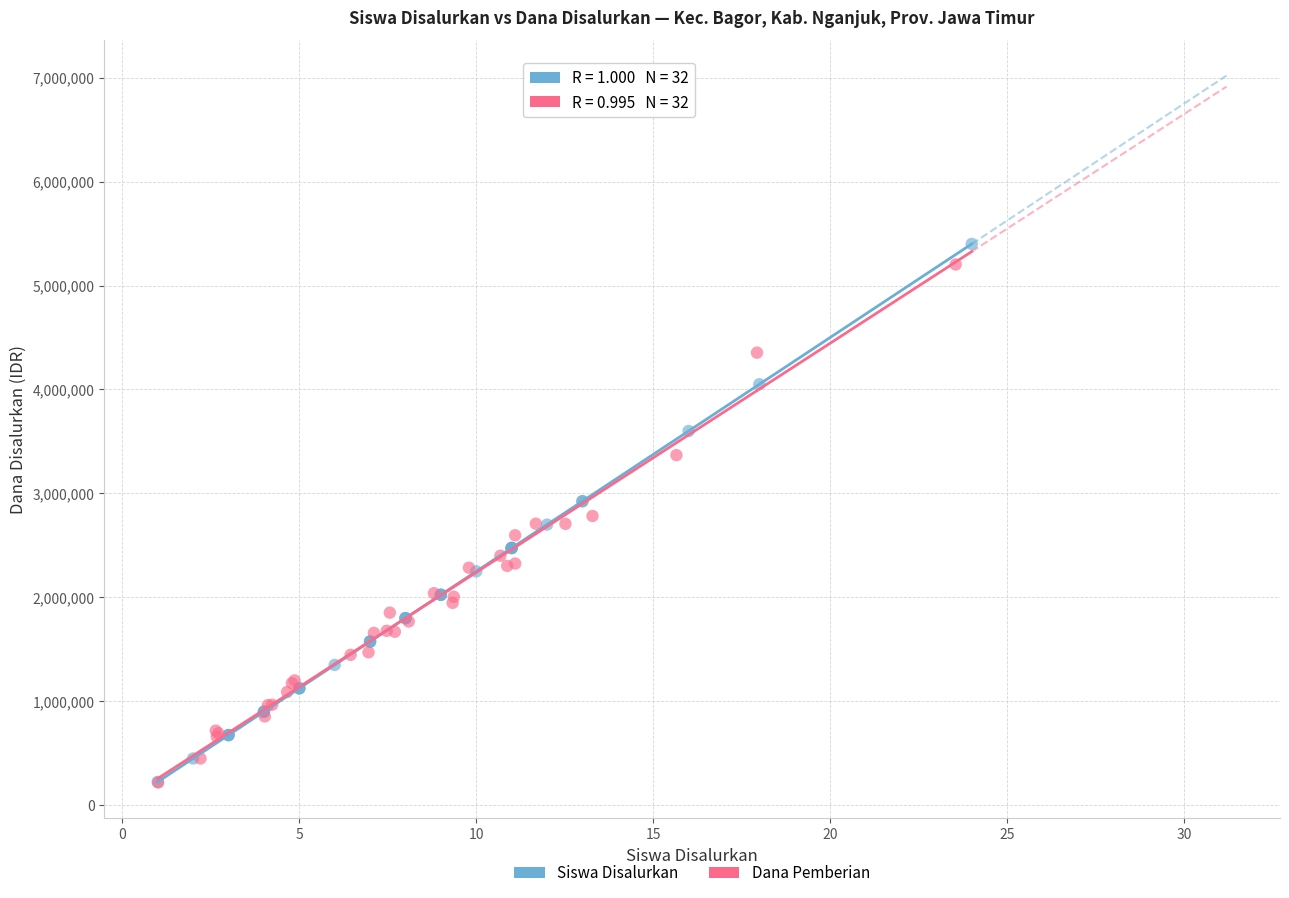

Which series has the widest spread of Y values?

Siswa Disalurkan